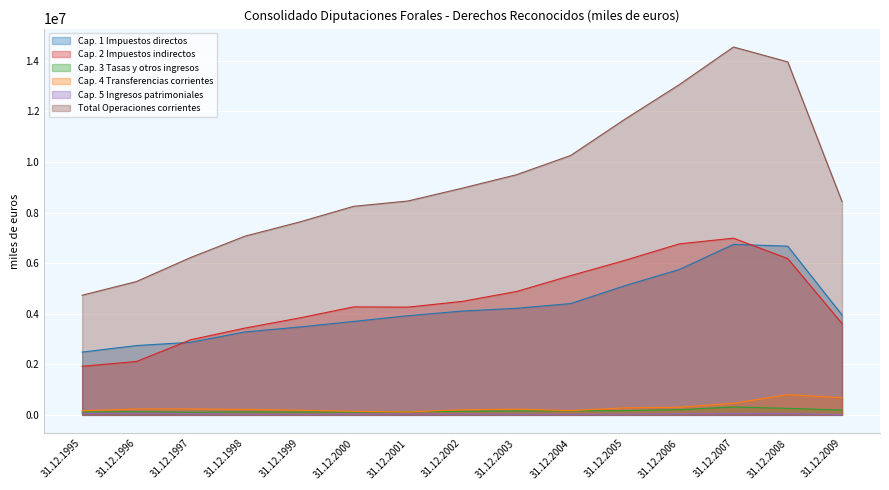

Count the number of categories in the chart.

15